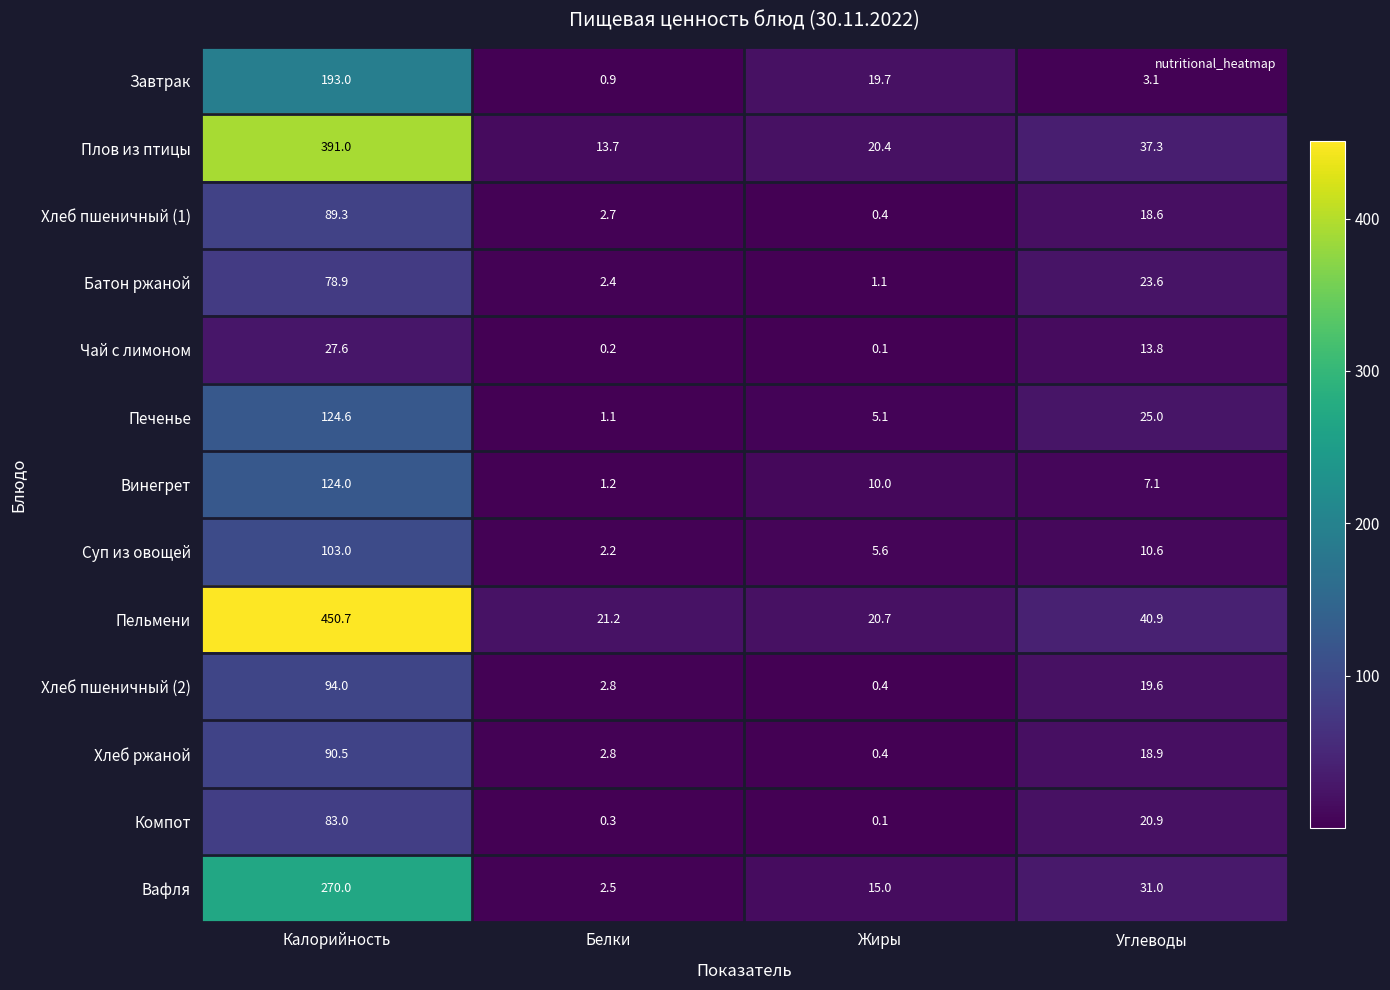

What is the lowest value of the Вафля series?

2.5